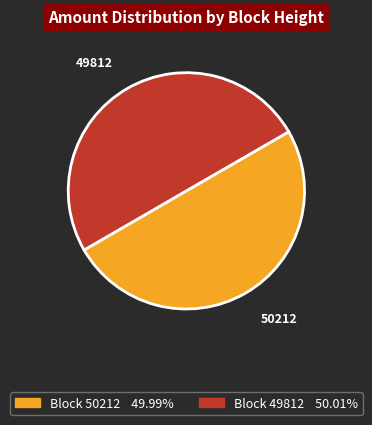

How many slices are in this pie chart?

2